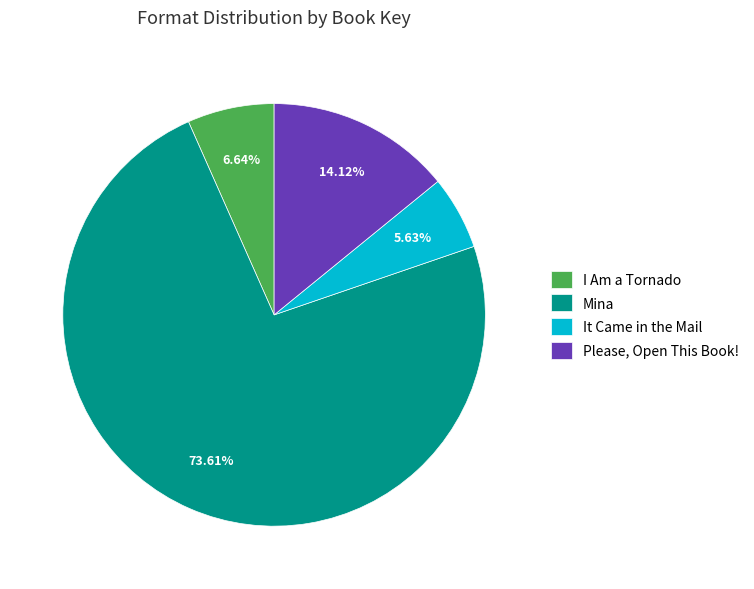

Which slice is the smallest?

It Came in the Mail